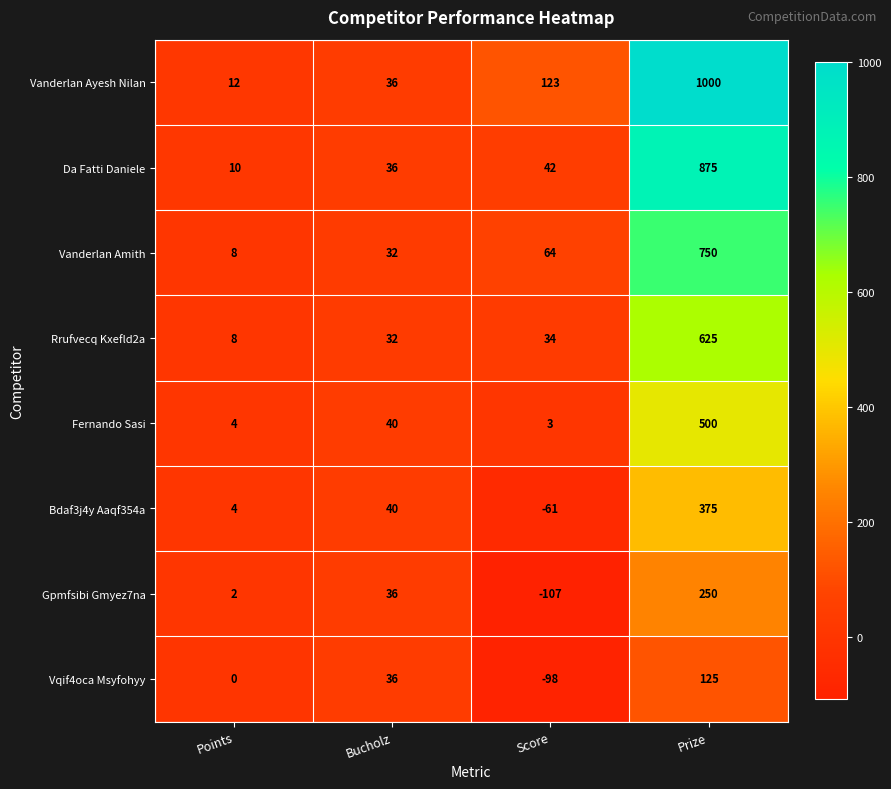

True or false: Vqif4oca Msyfohyy has a value of -146 at Score.

False